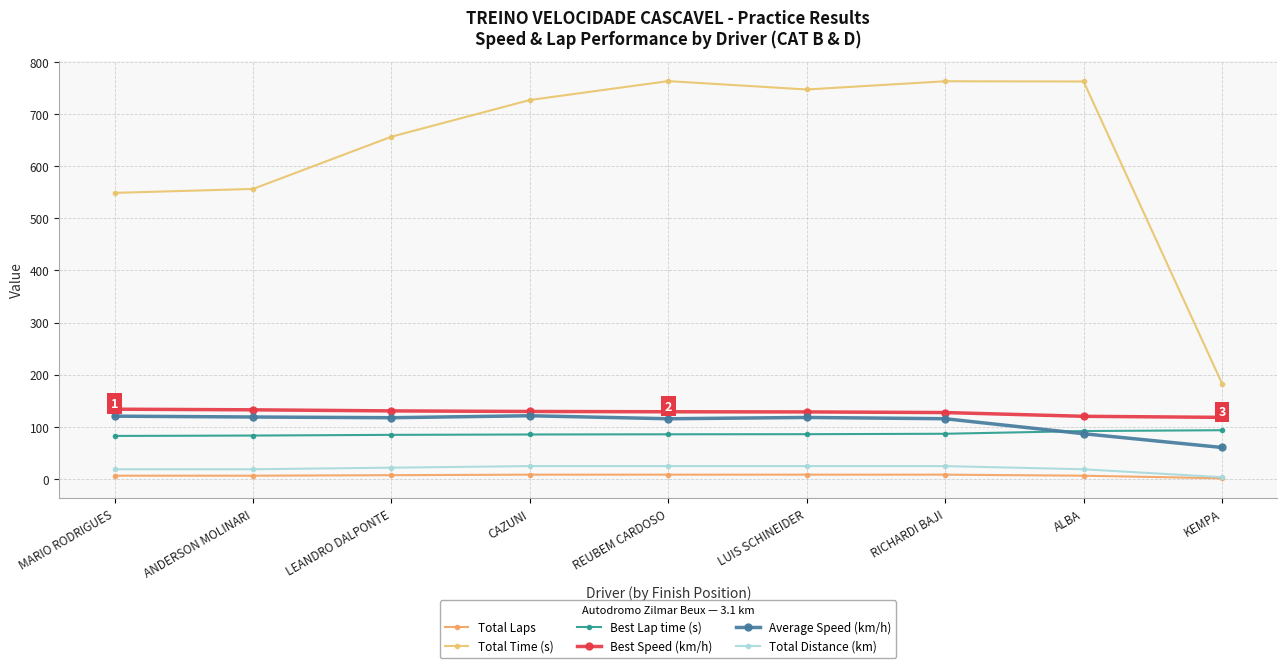

True or false: Total Laps and Best Lap time (s) cross at least once.

False